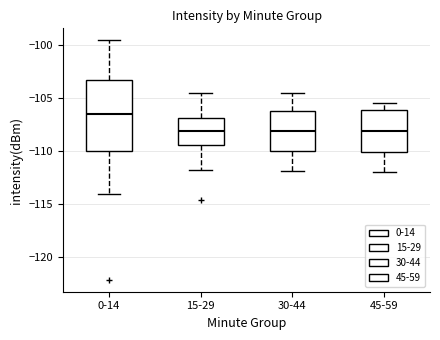

Reading left to right, transcribe this box plot: for each box, give where its median line is, the range the box spans, and where its two whiskers end, as read against the y-axis. The values are not printed on the chart, so give them approximately, as read against the axis.

0-14: median -106.5, box -110.0 to -103.5, whiskers -114.0 to -99.5
15-29: median -108.0, box -109.5 to -107.0, whiskers -112.0 to -104.5
30-44: median -108.0, box -110.0 to -106.0, whiskers -112.0 to -104.5
45-59: median -108.0, box -110.0 to -106.0, whiskers -112.0 to -105.5